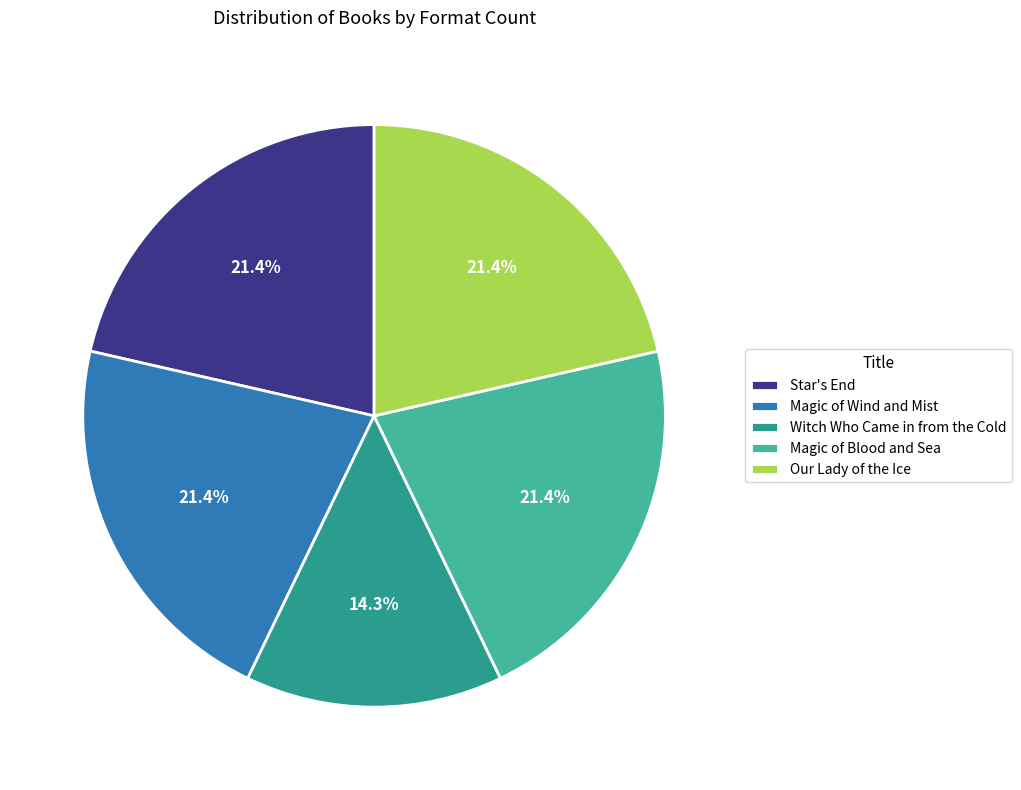

Combined, what portion of the pie is Star's End and Witch Who Came in from the Cold?

35.7%